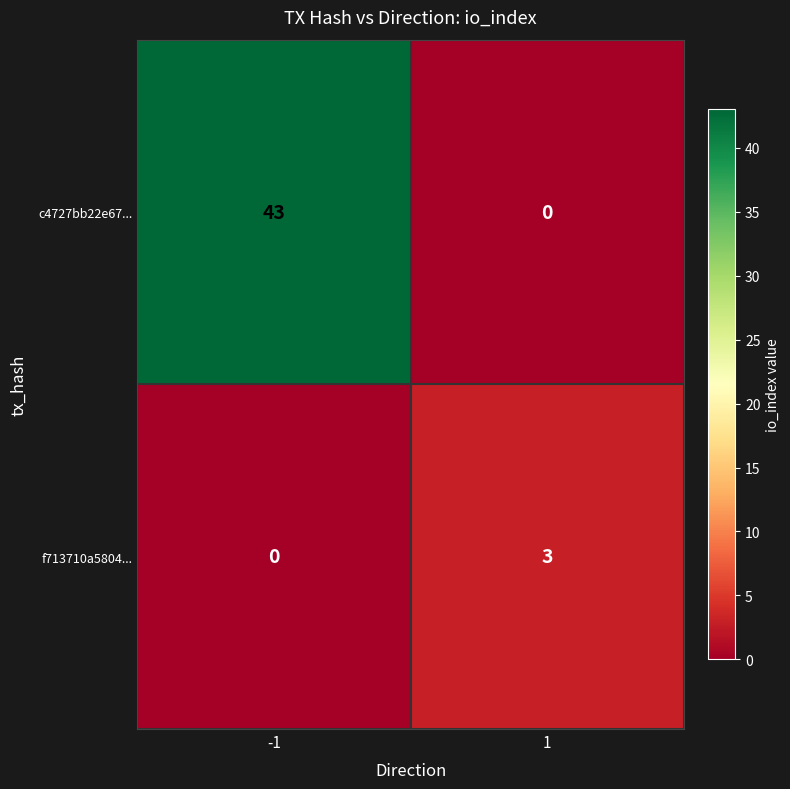

Count the number of categories in the chart.

2